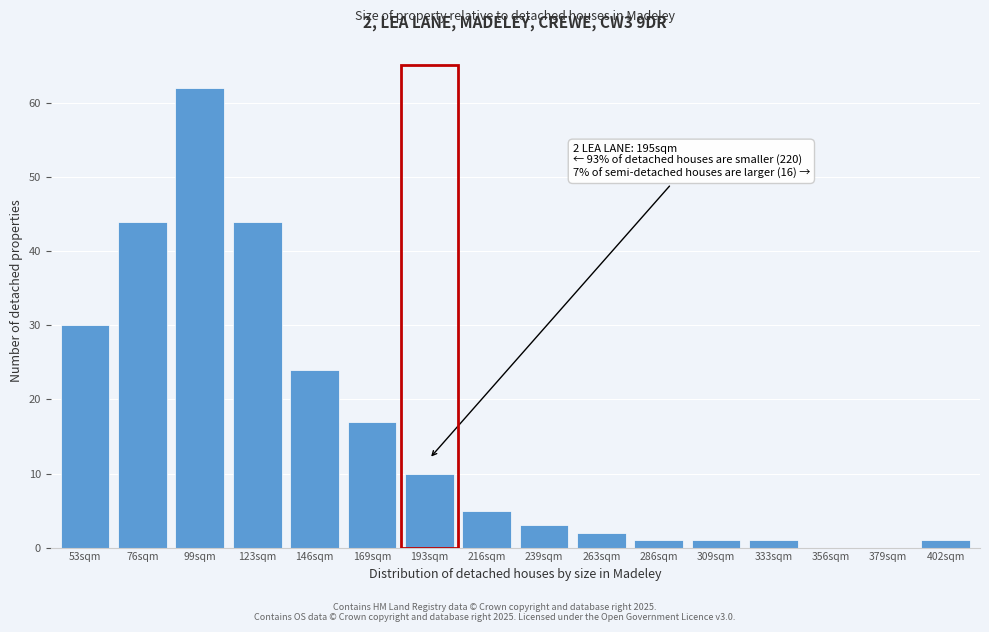

Reading right to left, extract all data points from this chart.

402sqm=1	379sqm=0	356sqm=0	333sqm=1	309sqm=1	286sqm=1	263sqm=2	239sqm=3	216sqm=5	193sqm=10	169sqm=17	146sqm=24	123sqm=44	99sqm=62	76sqm=44	53sqm=30